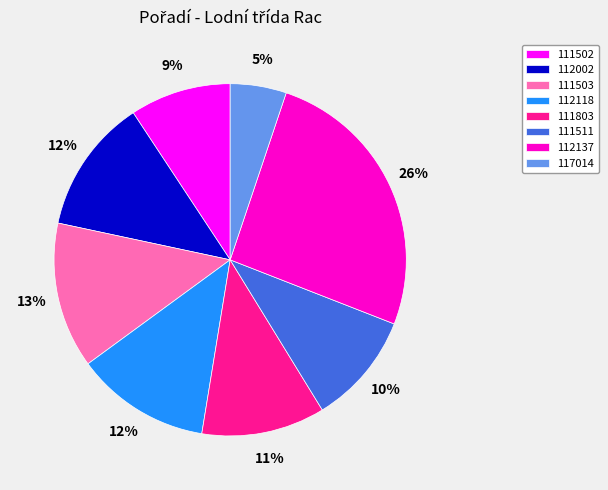

Which category has the biggest portion of the pie?

112137